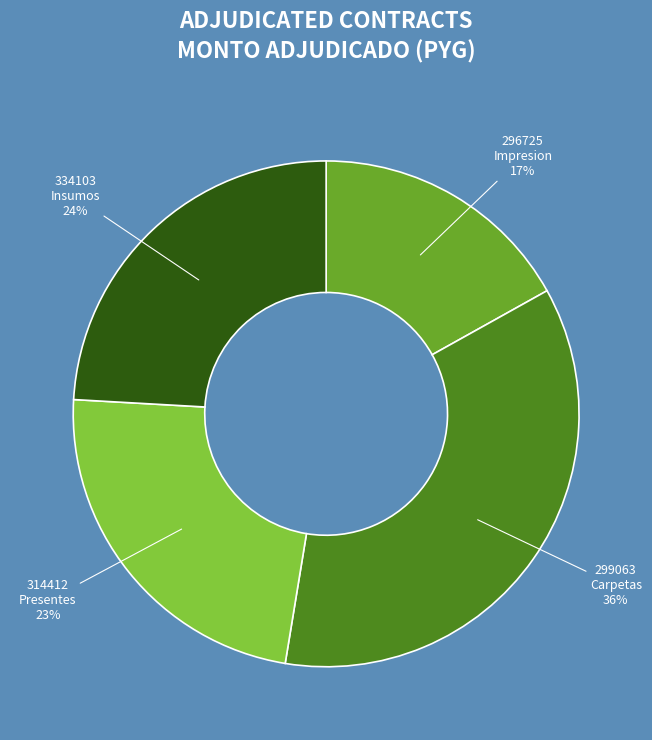

To the nearest percent, what is the difference between the largest and smallest slice percentages?

19%